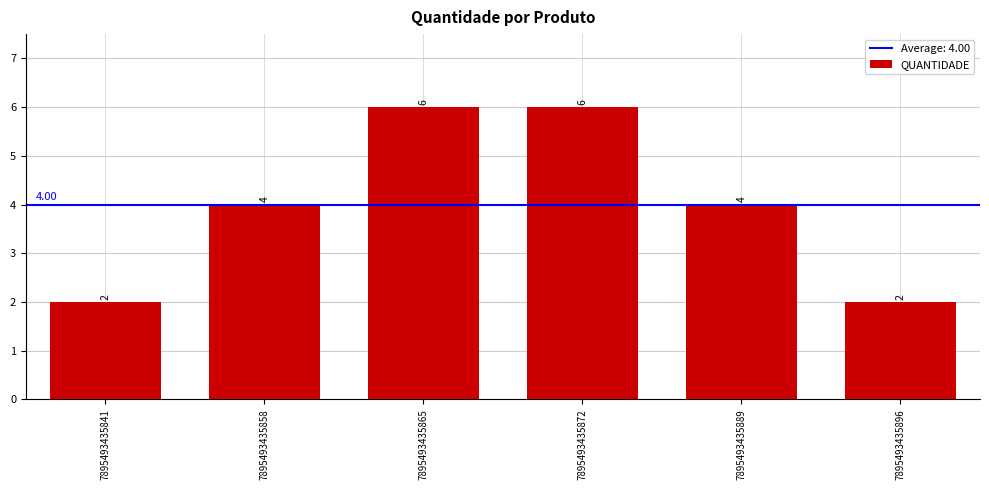

Approximately how many times larger is the value at 7895493435889 compared to 7895493435896?

2.0